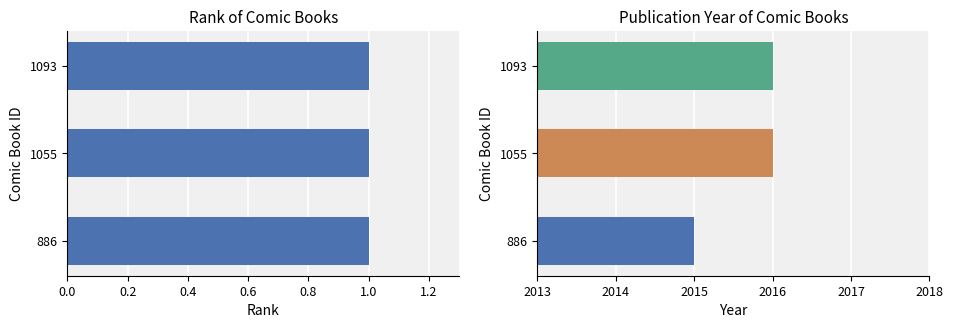

What is the sum of all values?

6047